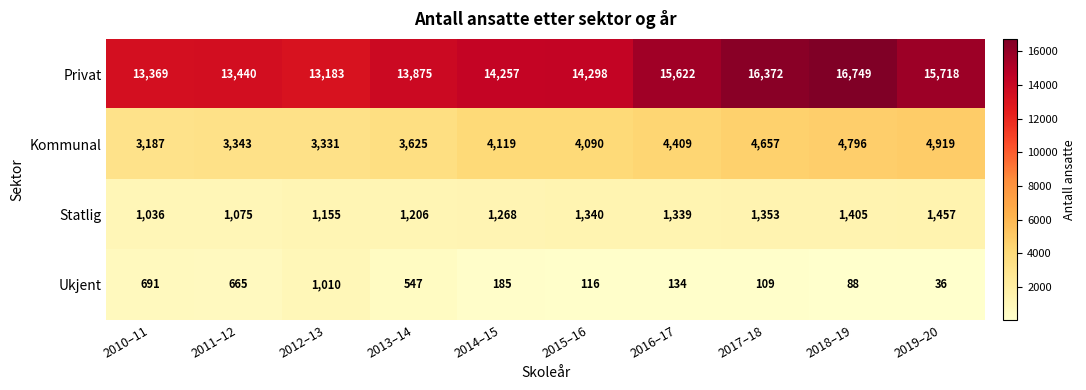

The value of Ukjent at 2018–19 is 88. True or false?

True